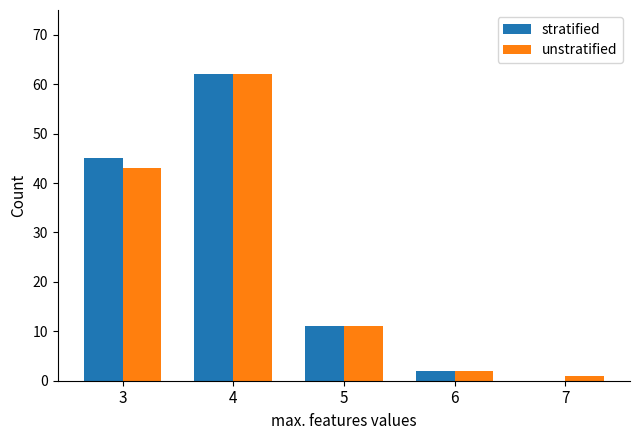

Count the number of data series in this chart.

2